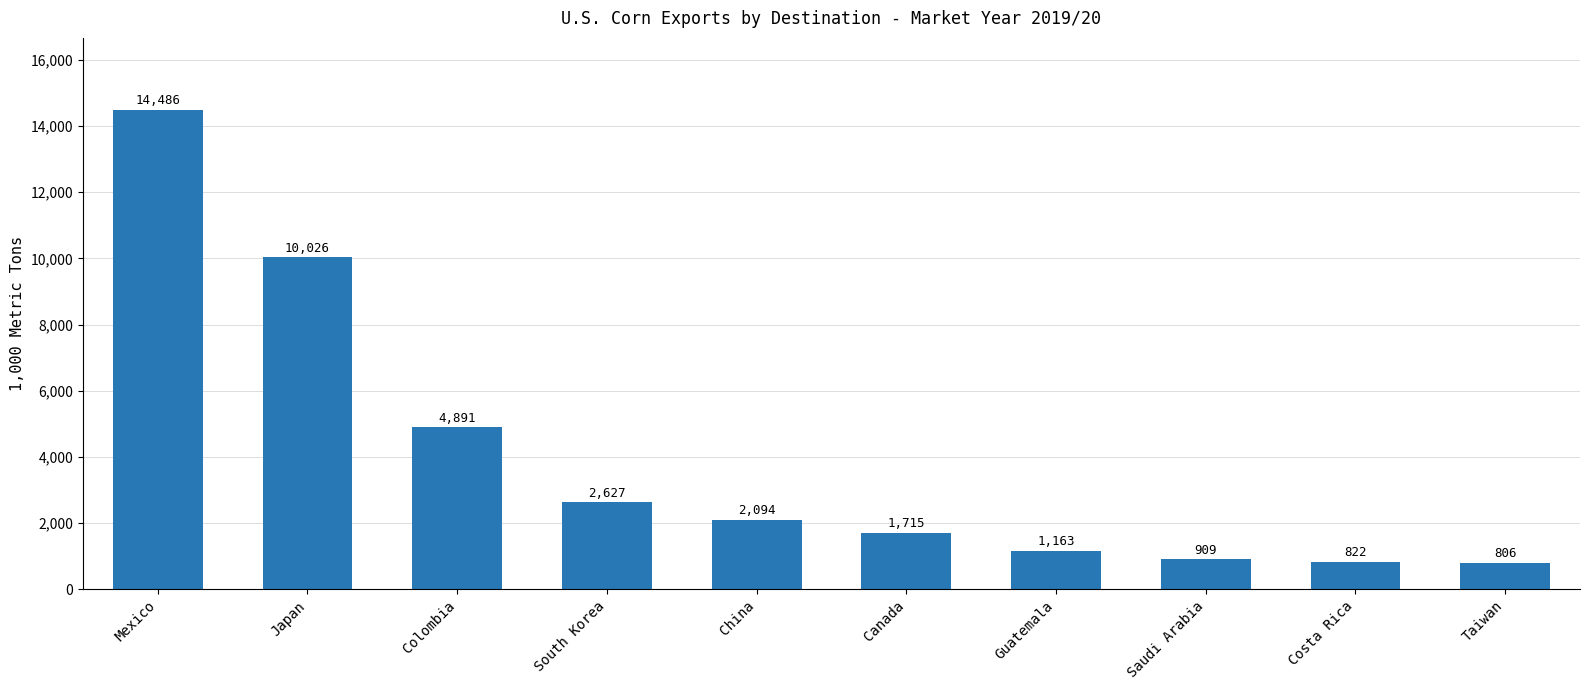

At which label does the data first exceed 2094?

Mexico